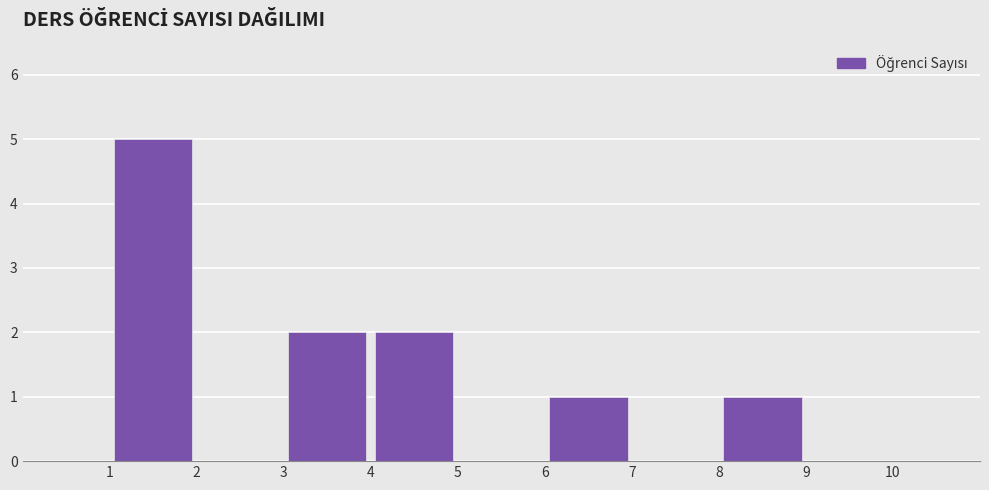

Reading left to right, transcribe this chart: for each bar, give the range it covers on the x-axis and its height. The values are not printed on the chart, so give them approximately, as read against the axis.

0 to 1: 0
1 to 2: 5
2 to 3: 0
3 to 4: 2
4 to 5: 2
5 to 6: 0
6 to 7: 1
7 to 8: 0
8 to 9: 1
9 to 10: 0
10 to 11: 0